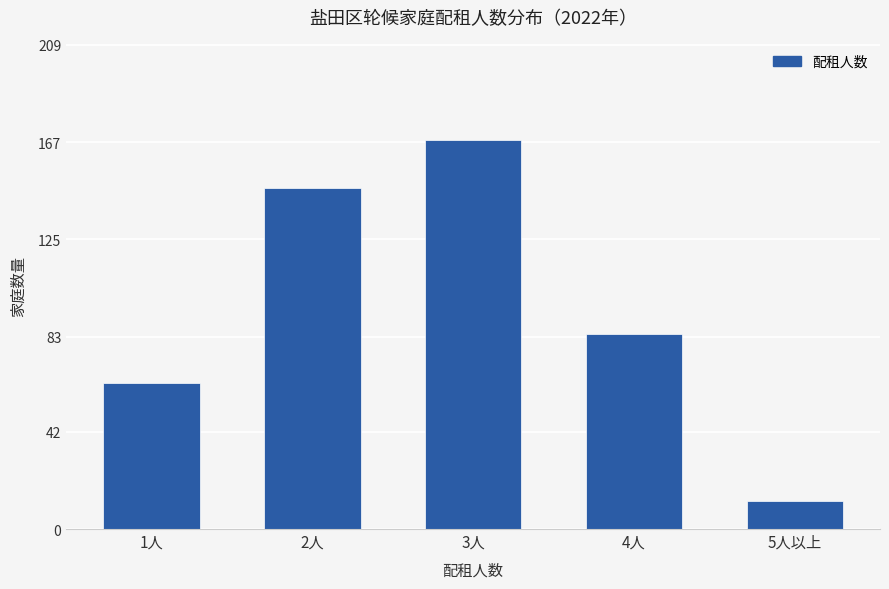

Where does the data first go above 84?

2人